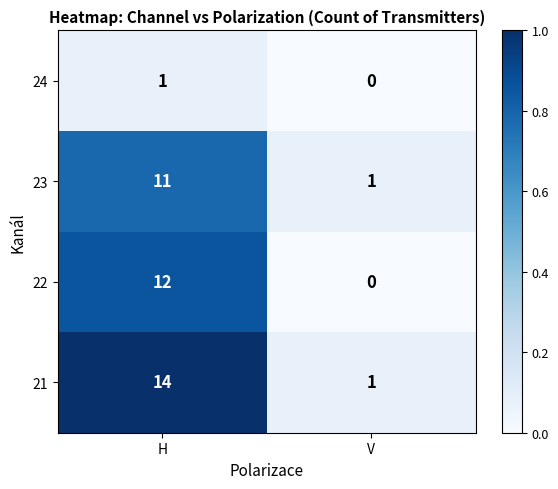

The 24 series shows 0 at V. True or false?

True